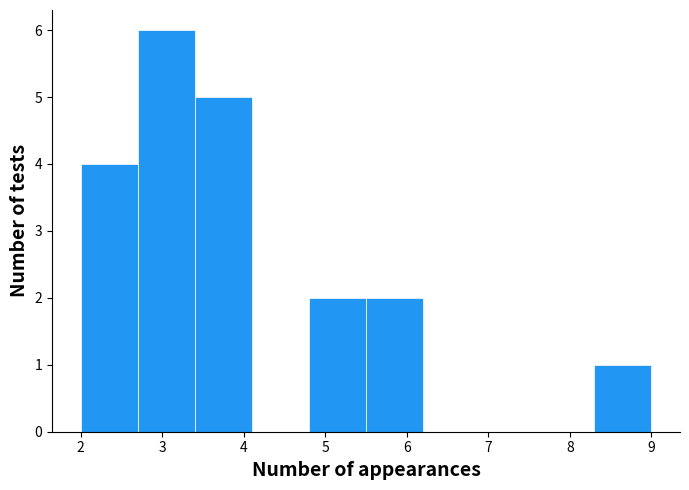

Reading left to right, list every bar in this chart as the range it spans on the x-axis followed by its height. The values are not printed on the chart, so give them approximately, as read against the axis.

2.0 to 2.7: 4
2.7 to 3.4: 6
3.4 to 4.1: 5
4.1 to 4.8: 0
4.8 to 5.5: 2
5.5 to 6.2: 2
6.2 to 6.9: 0
6.9 to 7.6: 0
7.6 to 8.3: 0
8.3 to 9.0: 1